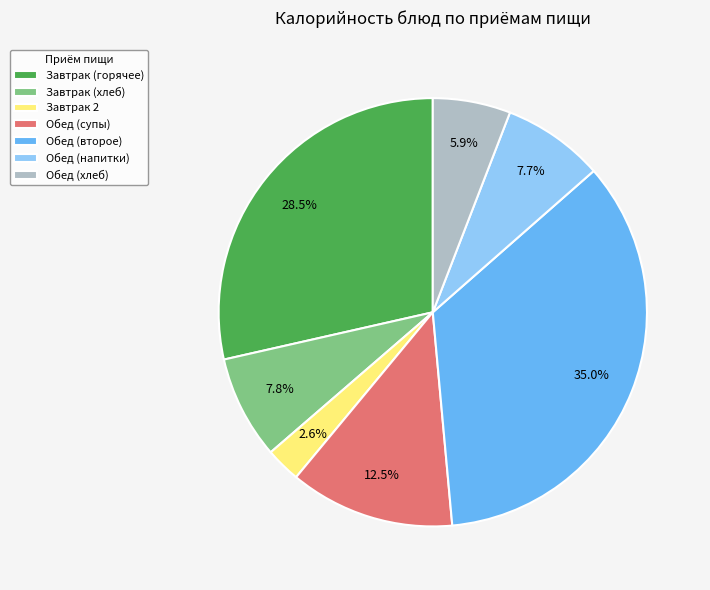

Is there any slice that represents more than half of the pie?

No